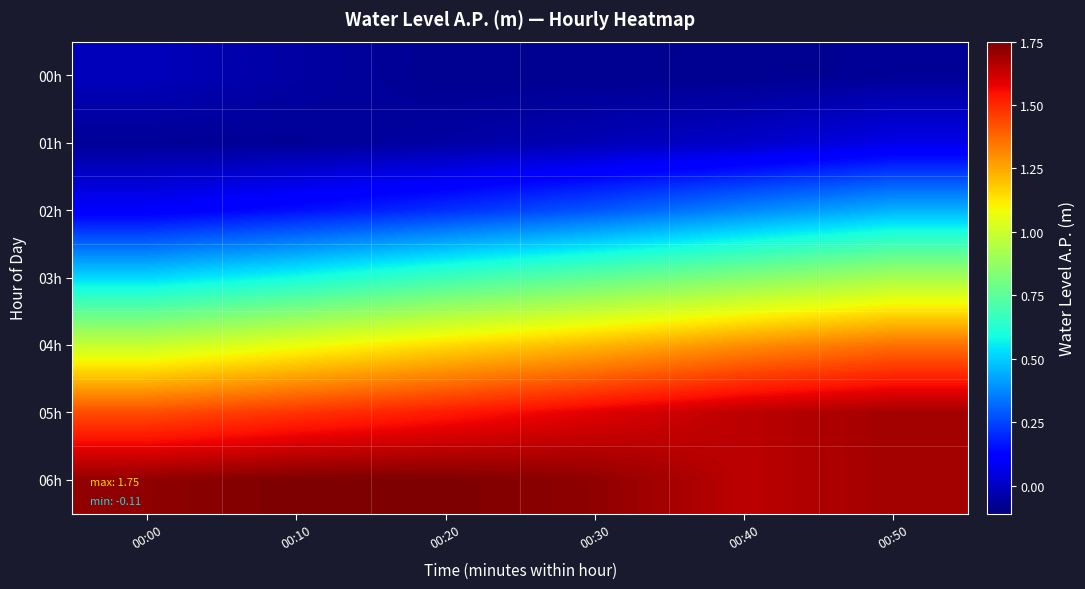

Which series changed the most between 00:10 and 00:50?

03h